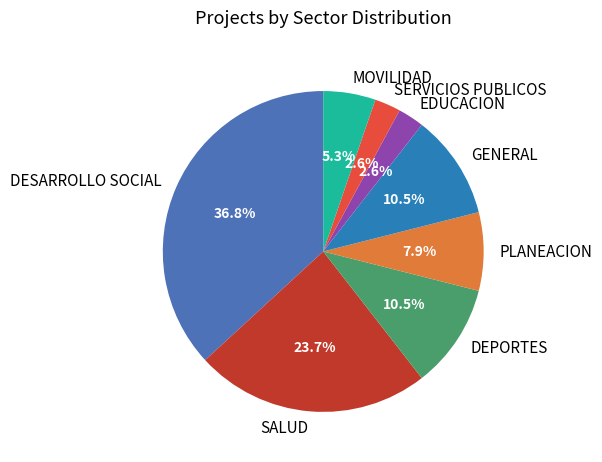

What portion of the pie excludes GENERAL?

89.5%